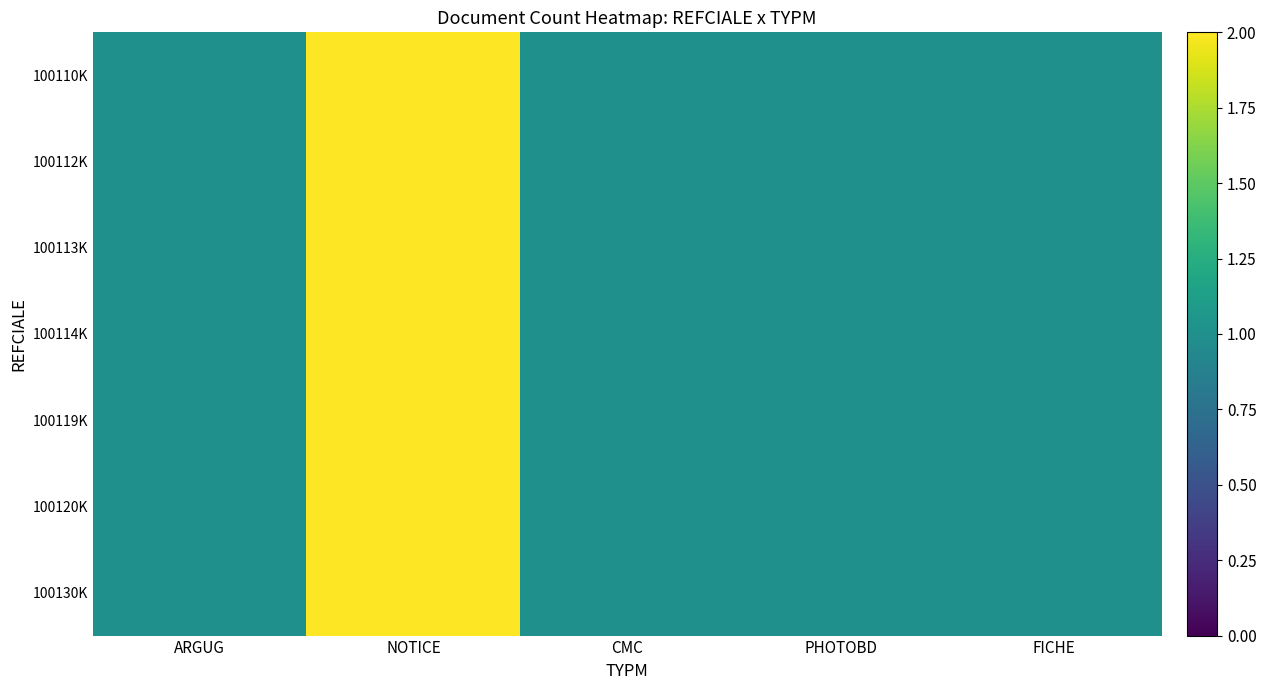

Which series has the largest range (max minus min)?

100110K